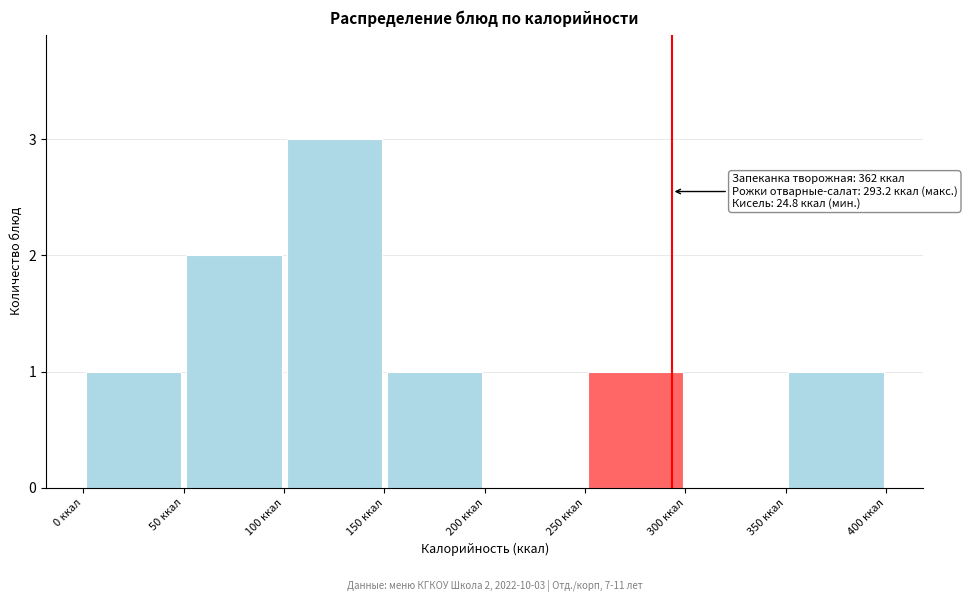

Which range on the x-axis has the tallest bar?

100 to 150